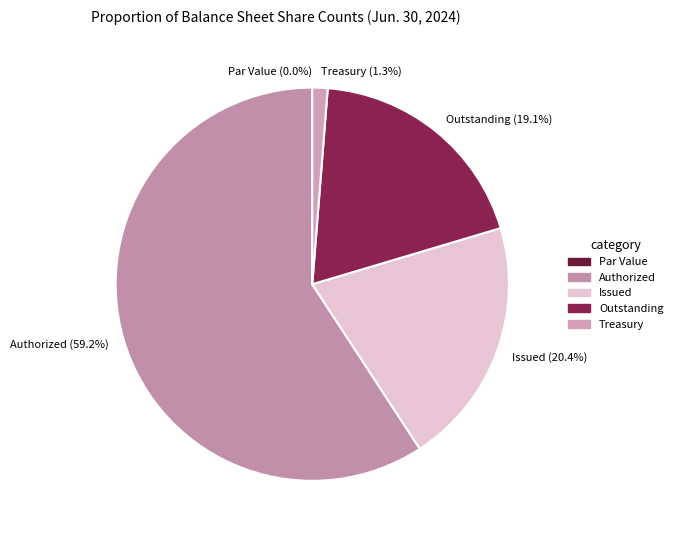

What is the largest slice in the pie chart?

Common stock shares authorized